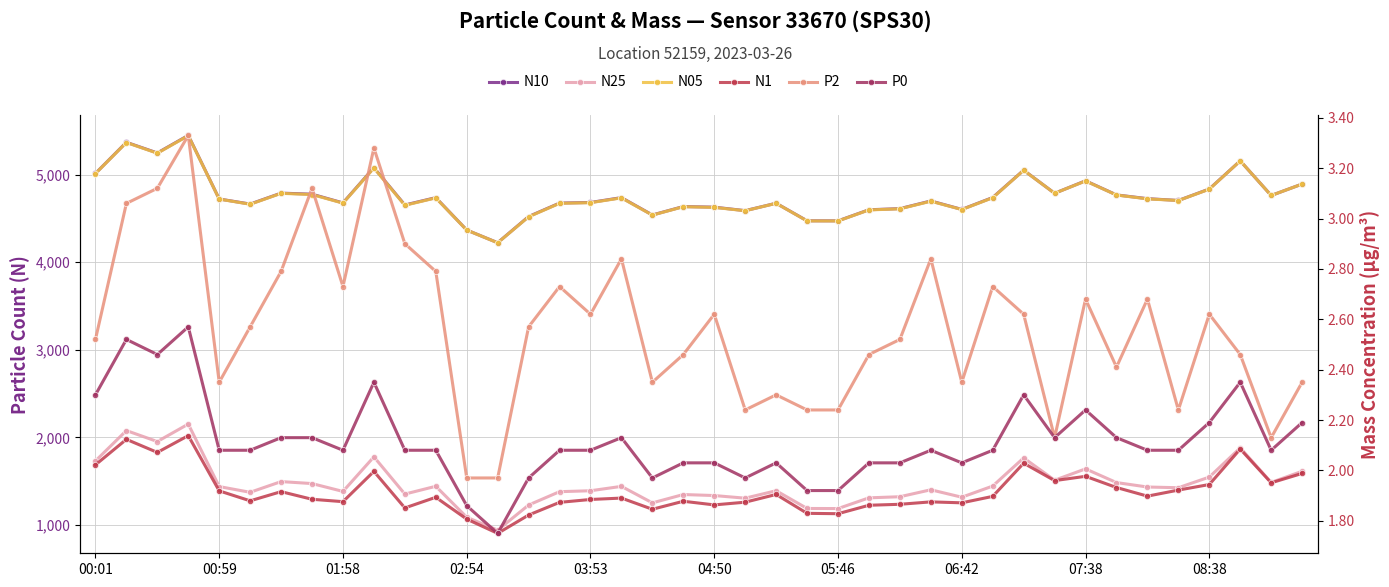

Reading left to right, list all the values displayed in this chart.

N10: 5013.3	5368.8	5247.2	5447.9	4721.4	4663.8	4788.6	4776.3	4676.7	5079.2	4653.0	4736.8	4367.0	4222.1	4521.0	4674.7	4681.7	4737.1	4539.0	4635.1	4628.1	4588.4	4673.0	4472.4	4471.9	4598.5	4611.4	4698.9	4602.5	4738.2	5050.4	4786.8	4929.1	4768.2	4725.2	4704.8	4835.4	5157.3	4761.8	4892.2
N25: 1730.1	2077.0	1951.6	2151.1	1437.4	1372.1	1494.3	1471.7	1382.0	1776.9	1351.7	1440.7	1087.2	939.8	1226.7	1379.1	1389.7	1439.7	1251.2	1346.6	1334.9	1304.9	1390.0	1187.3	1186.3	1308.8	1321.4	1400.8	1316.0	1443.3	1764.8	1509.9	1639.5	1483.1	1432.4	1424.3	1545.8	1879.2	1484.9	1612.2
N05: 5012.4	5366.6	5244.4	5445.0	4720.3	4661.6	4786.1	4772.2	4674.1	5075.5	4649.4	4734.0	4366.5	4221.3	4518.5	4672.0	4679.5	4734.1	4537.4	4633.4	4625.7	4587.4	4672.1	4471.2	4470.6	4596.7	4609.4	4695.8	4601.1	4735.6	5049.1	4786.8	4927.2	4767.0	4722.8	4704.2	4833.5	5157.1	4761.7	4891.8
N1: 1685.4	1976.8	1827.5	2019.0	1388.4	1274.6	1379.5	1292.3	1265.0	1611.0	1193.5	1315.0	1066.0	902.9	1112.4	1257.1	1290.1	1306.0	1178.4	1269.7	1228.1	1259.1	1347.3	1131.8	1127.6	1224.0	1235.1	1262.7	1251.8	1325.4	1704.6	1505.4	1554.6	1426.7	1328.2	1397.2	1460.9	1866.3	1480.4	1587.6
P2: 2.5	3.1	3.1	3.3	2.4	2.6	2.8	3.1	2.7	3.3	2.9	2.8	2.0	2.0	2.6	2.7	2.6	2.8	2.4	2.5	2.6	2.2	2.3	2.2	2.2	2.5	2.5	2.8	2.4	2.7	2.6	2.1	2.7	2.4	2.7	2.2	2.6	2.5	2.1	2.4
P0: 2.3	2.5	2.5	2.6	2.1	2.1	2.1	2.1	2.1	2.4	2.1	2.1	1.9	1.8	2.0	2.1	2.1	2.1	2.0	2.0	2.0	2.0	2.0	1.9	1.9	2.0	2.0	2.1	2.0	2.1	2.3	2.1	2.2	2.1	2.1	2.1	2.2	2.4	2.1	2.2